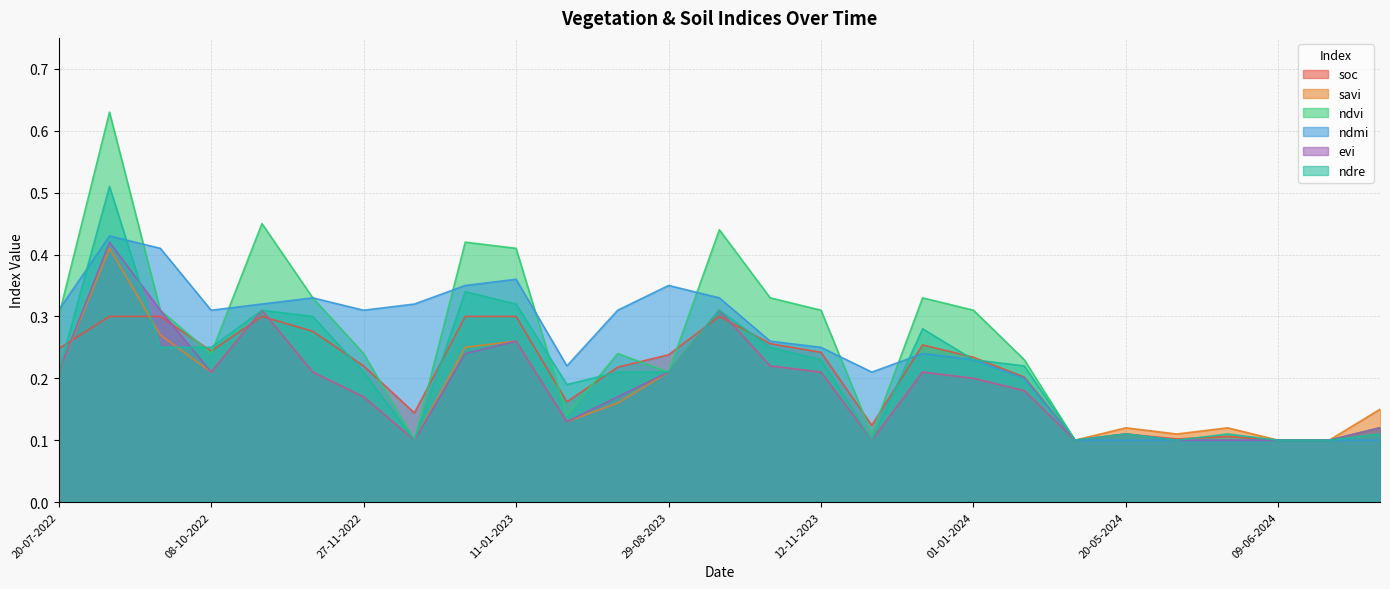

What position from the left is 01-01-2024?

19